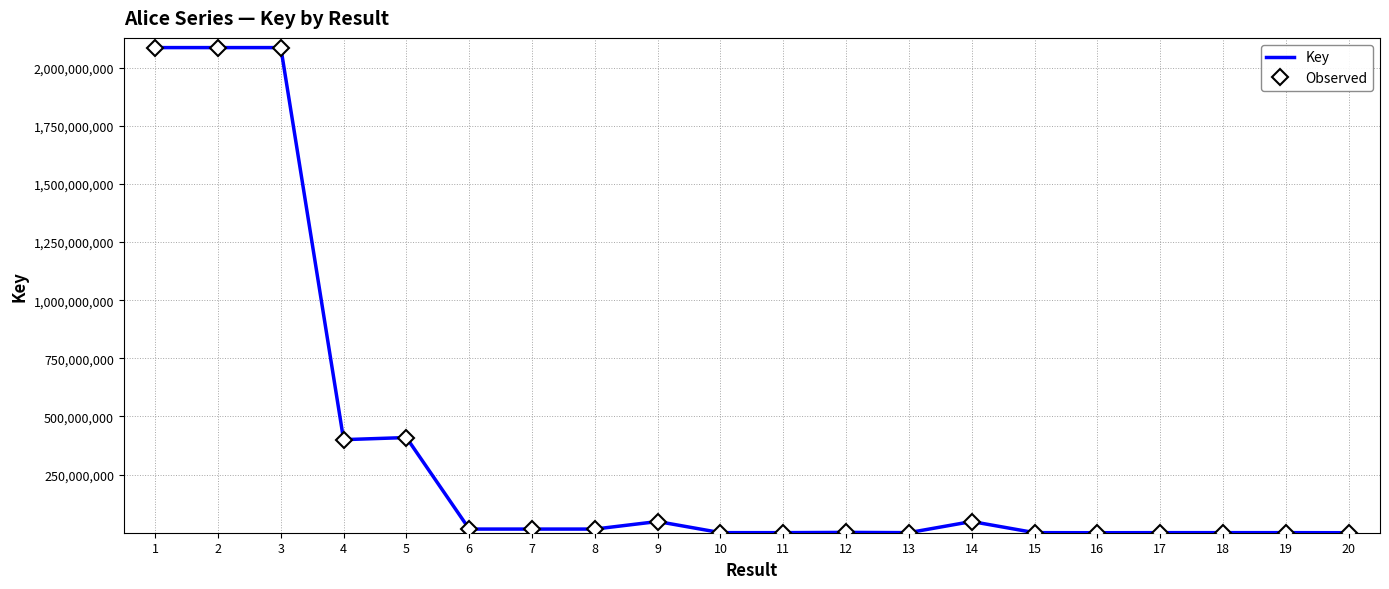

What is the sum of the Key values at 13 and 11?

671728